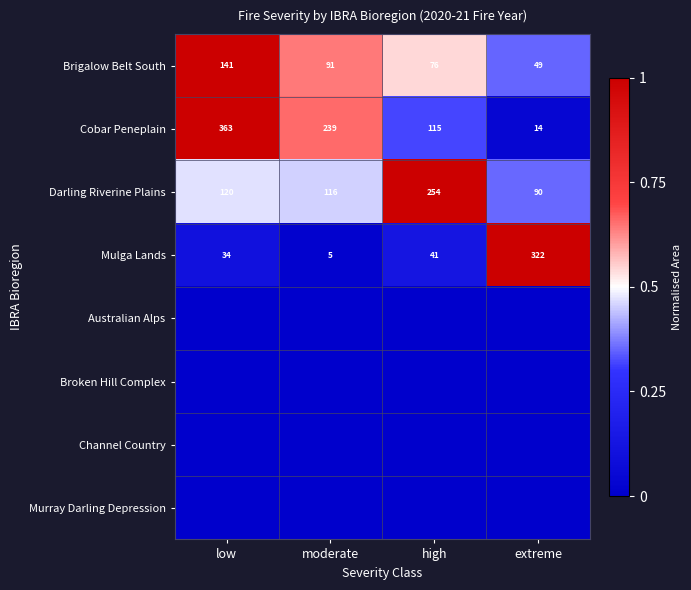

Is the value of Darling Riverine Plains at moderate greater than the value of Mulga Lands at high?

Yes